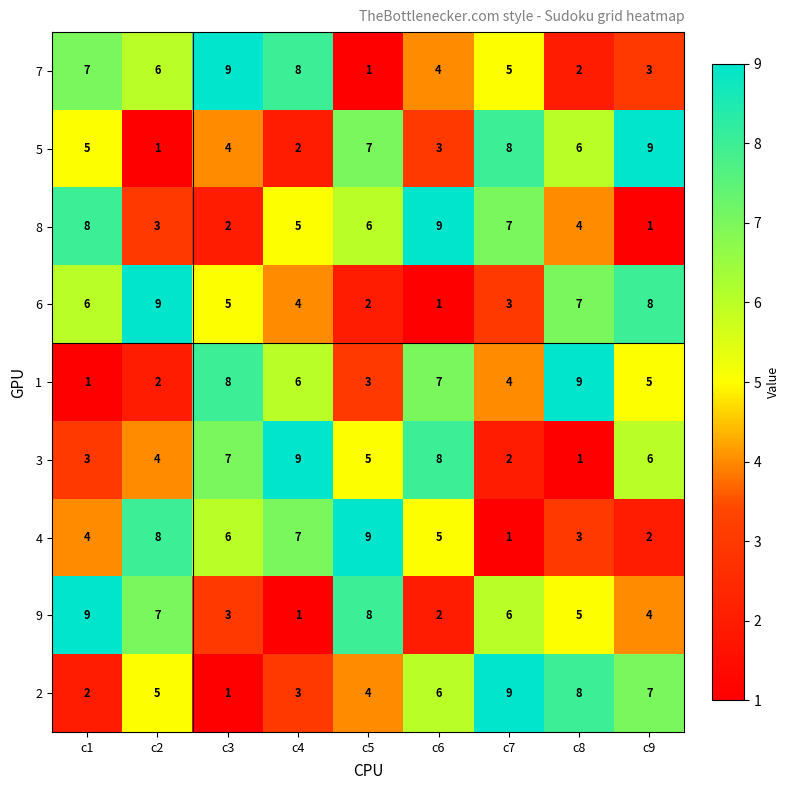

Which series changed the most between c1 and c6?

9